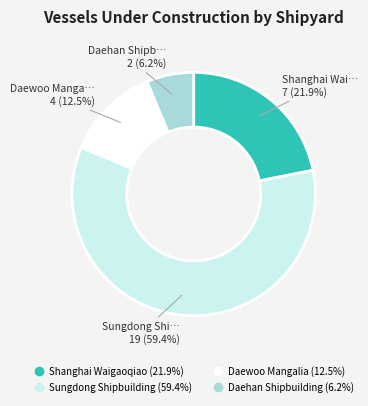

Which has a higher value, Daehan Shipbuilding or Shanghai Waigaoqiao?

Shanghai Waigaoqiao